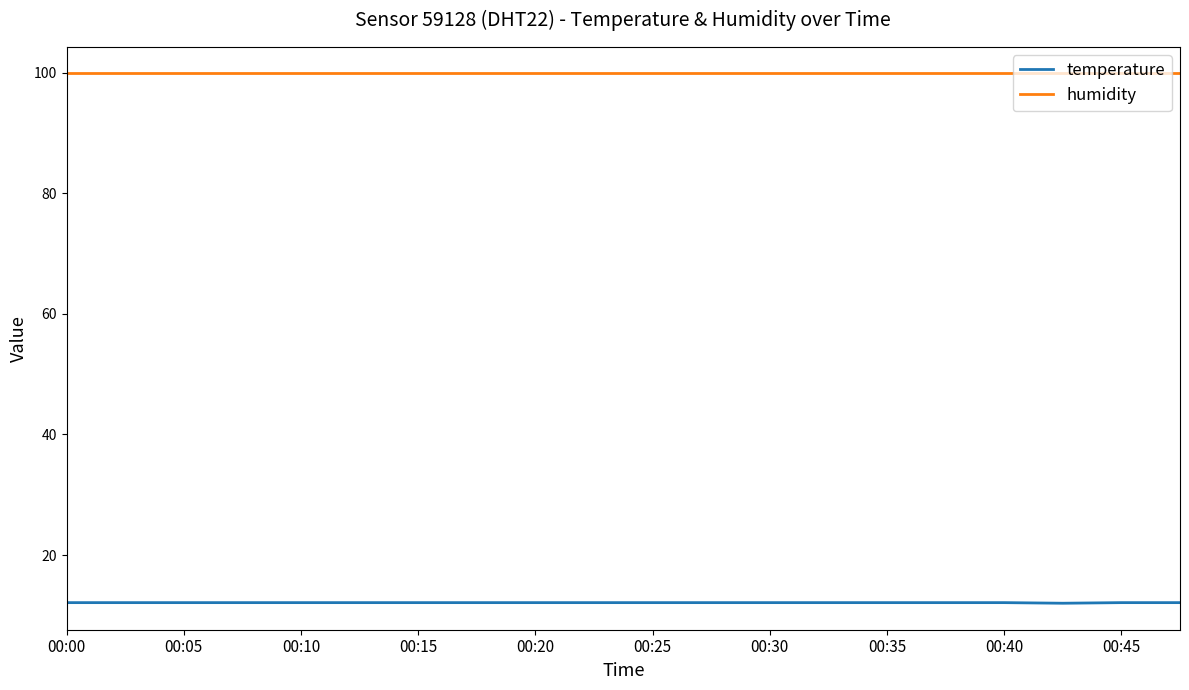

Which series has the largest total across all categories?

humidity